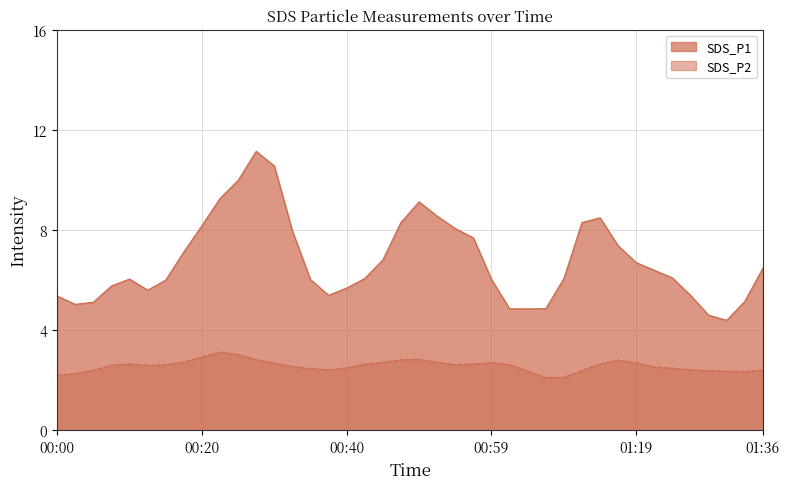

True or false: SDS_P1 and SDS_P2 cross at least once.

False